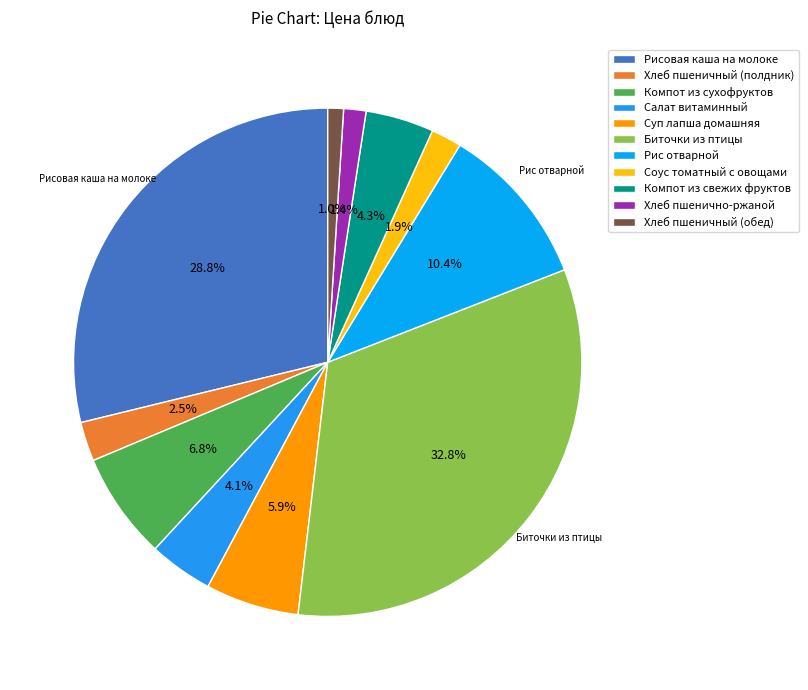

Does Хлеб пшеничный (полдник) represent more than half of the total?

No